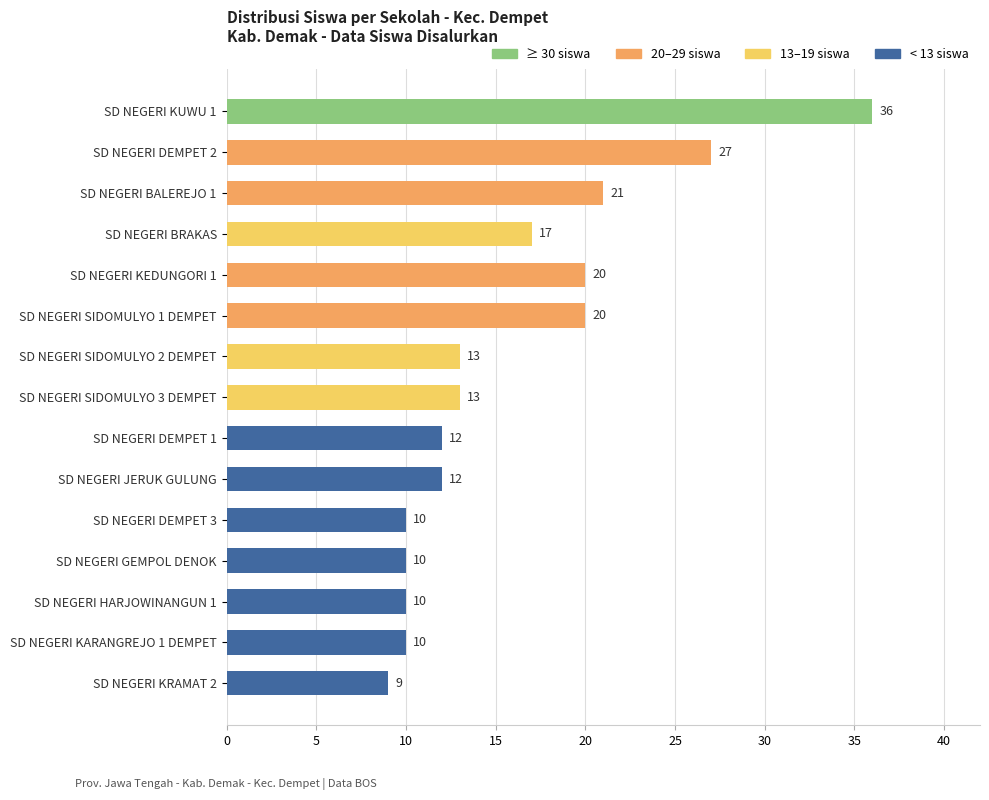

What is the difference between the values at SD NEGERI SIDOMULYO 2 DEMPET and SD NEGERI KARANGREJO 1 DEMPET?

3